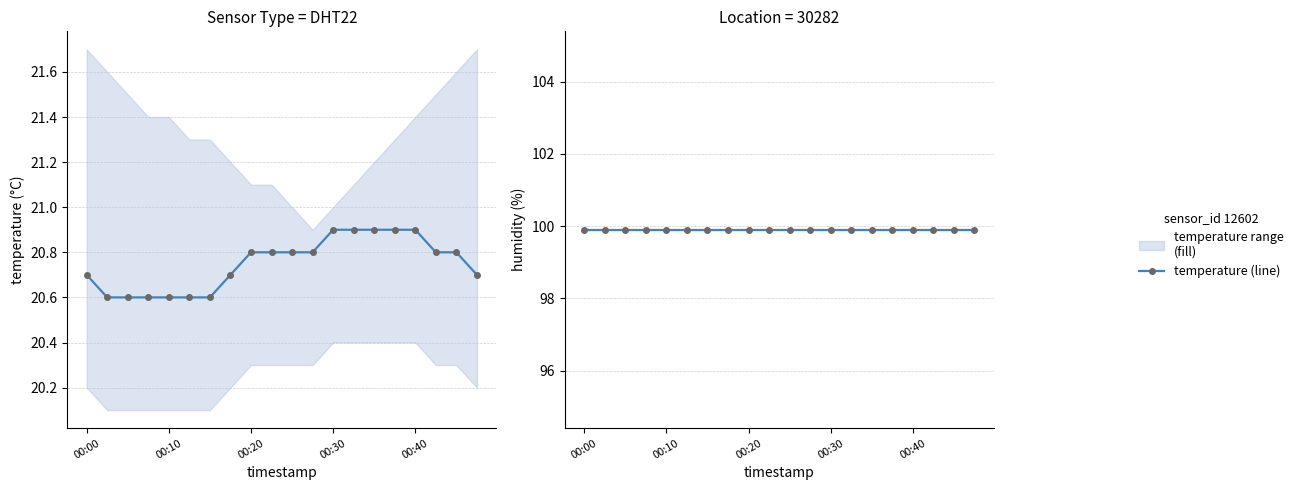

What is the lowest value of the humidity series?

99.9